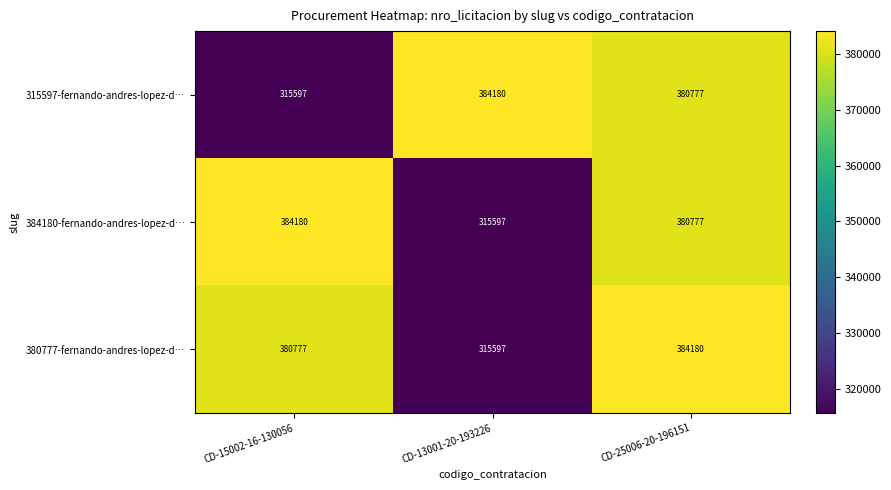

Reading right to left, what are all the values shown in this chart?

315597-fernando-andres-lopez-d…: 380777	384180	315597
384180-fernando-andres-lopez-d…: 380777	315597	384180
380777-fernando-andres-lopez-d…: 384180	315597	380777